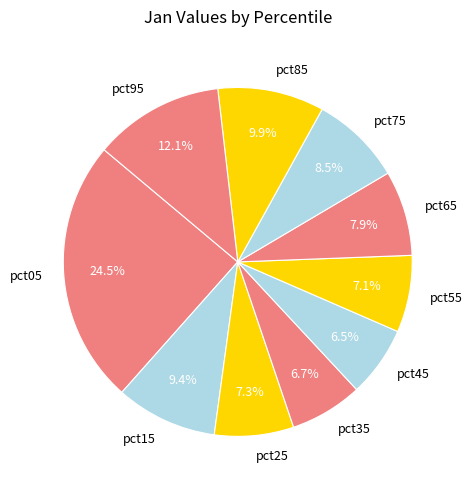

True or false: pct95 accounts for 12% of the total.

True